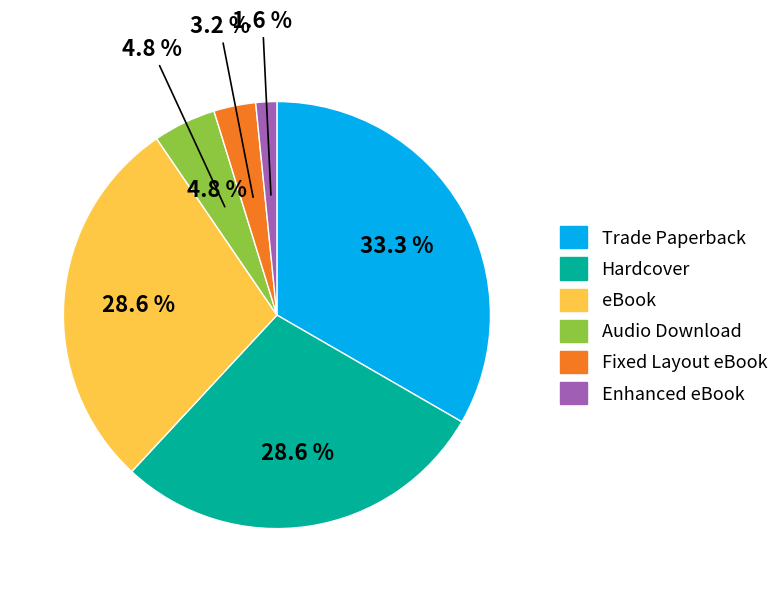

To the nearest percent, what is the combined percentage of Audio Download and Enhanced eBook?

6%